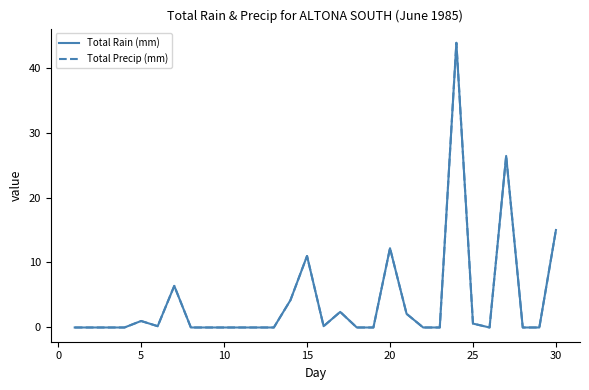

True or false: Total Precip (mm) and Total Rain (mm) cross at least once.

False